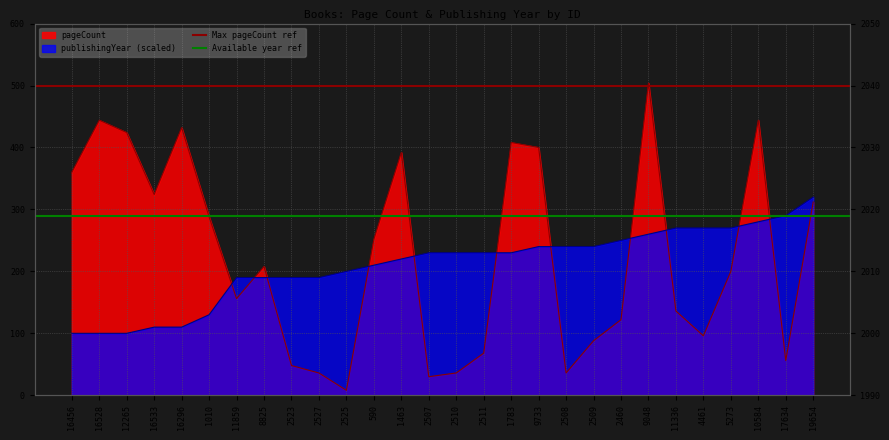

The value of Max pageCount ref at 16456 is 500. True or false?

True